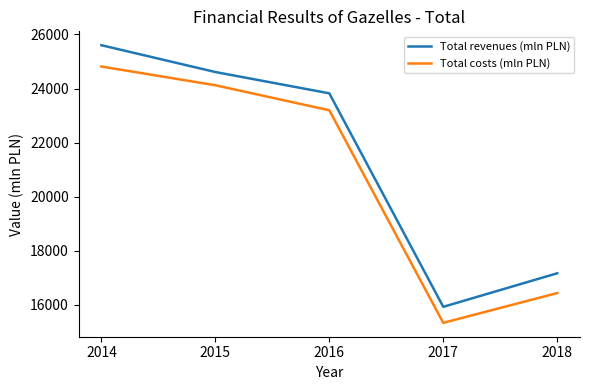

At which label is Total revenues (mln PLN) closest to 20762?

2016